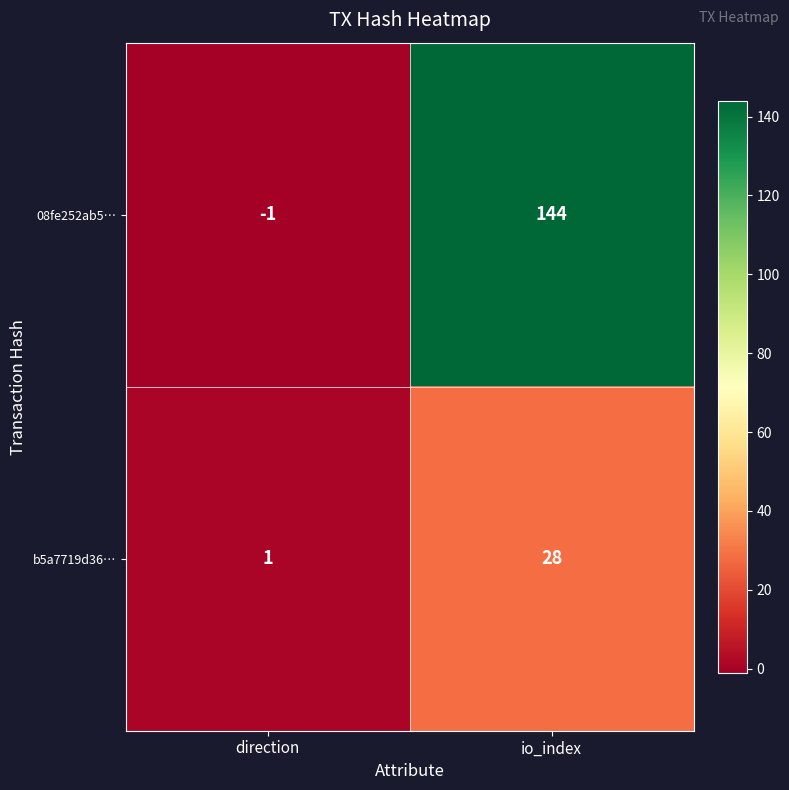

Where is b5a7719d36… nearest to the value 14?

direction